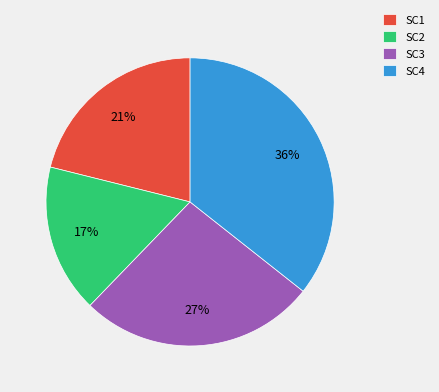

How many segments does this pie chart have?

4